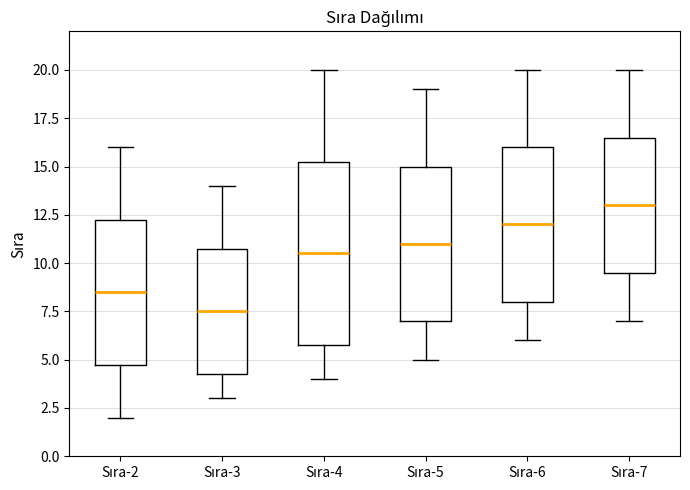

Which box's median line is the highest?

Sıra-7